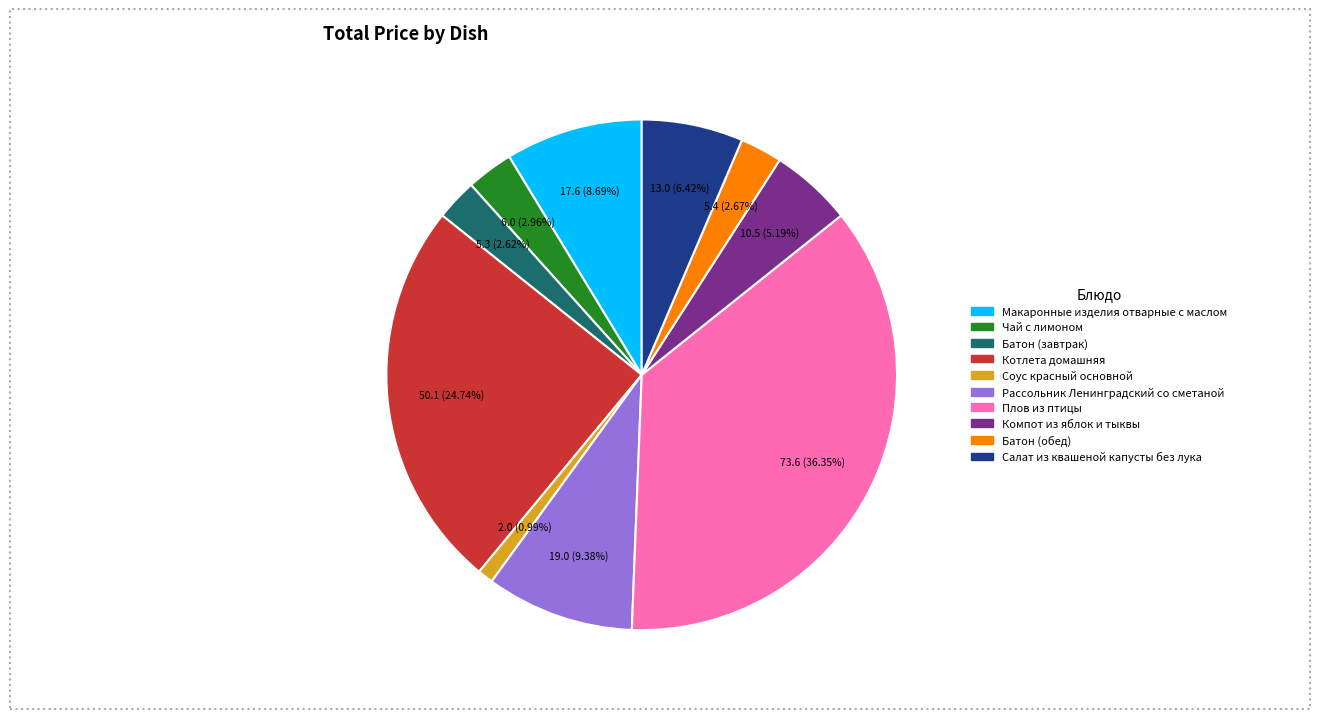

How many slices are in this pie chart?

10